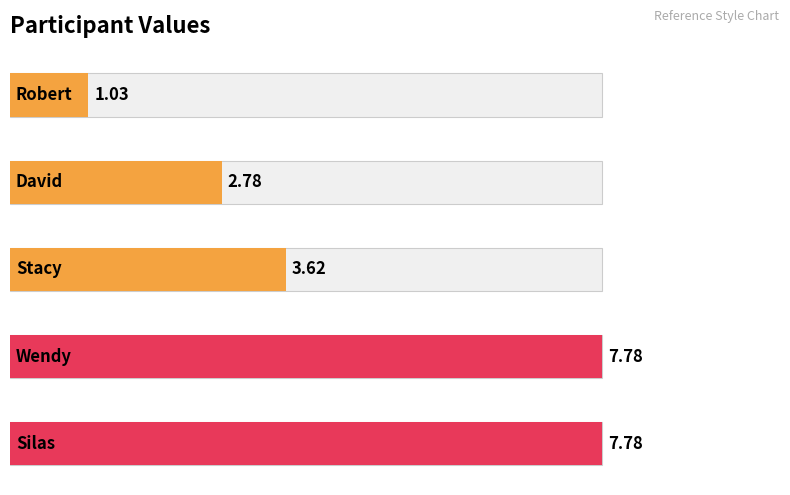

List the labels in order of value, smallest first.

Robert, David, Stacy, Silas, Wendy